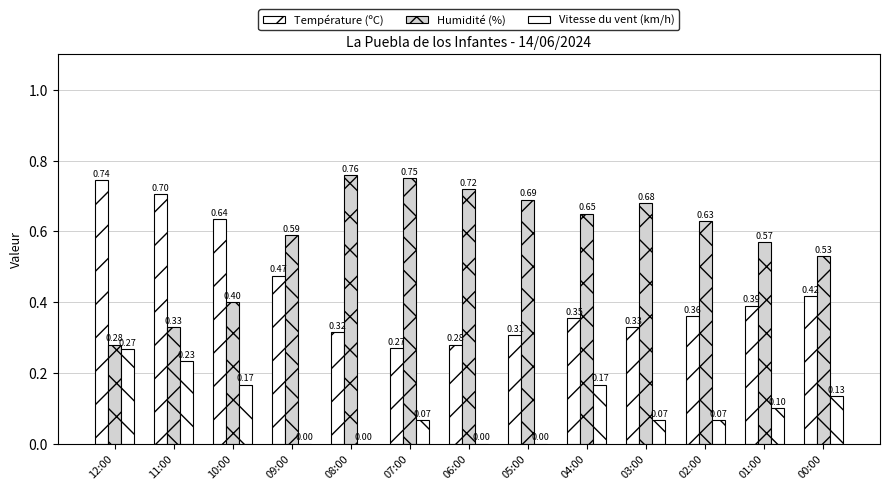

Does the chart contain stacked bars?

No